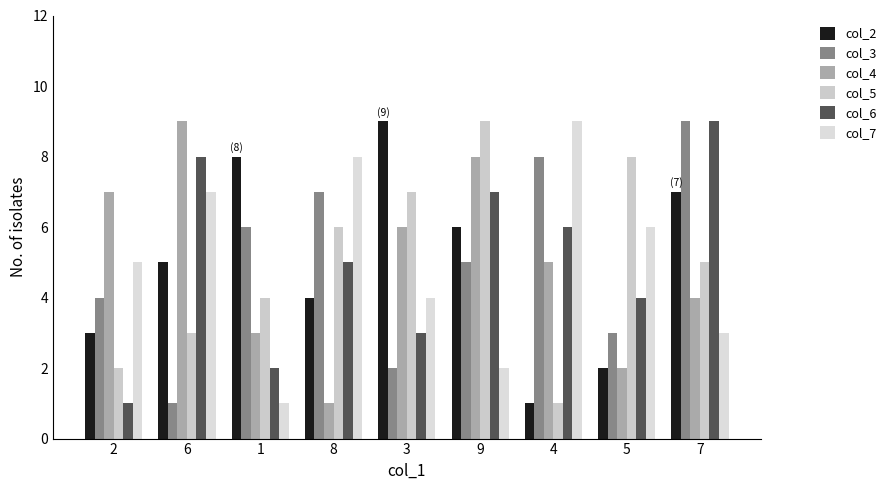

What is the label of the 5th bar from the left?

3